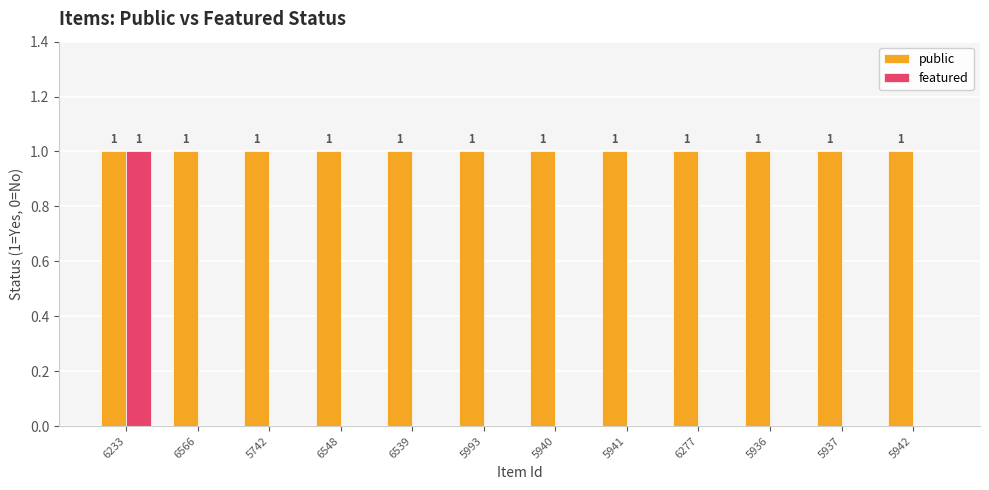

The public series shows 1 at 6548. True or false?

True